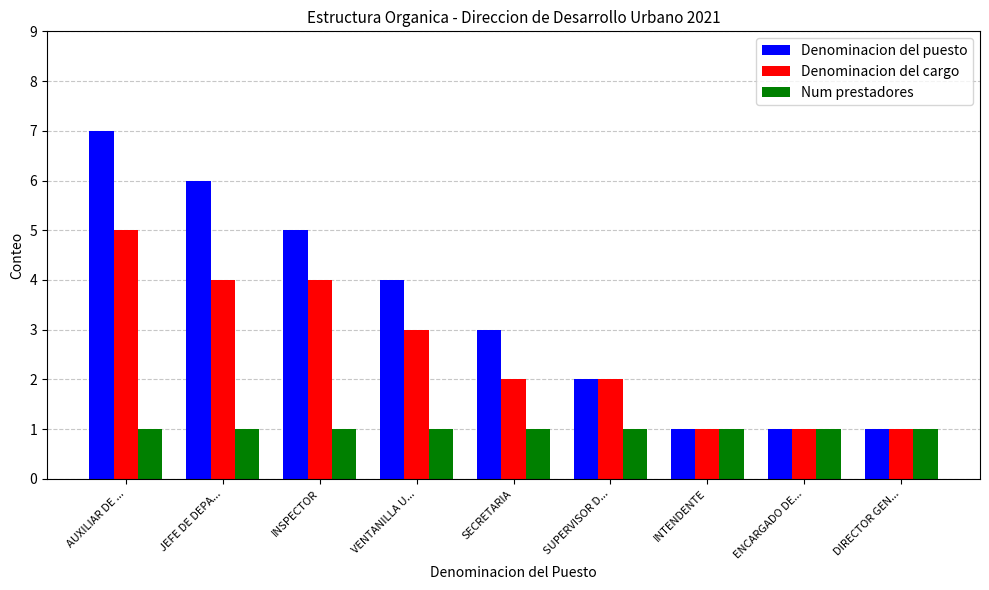

What is the label of the 6th bar from the left?

SUPERVISOR D...